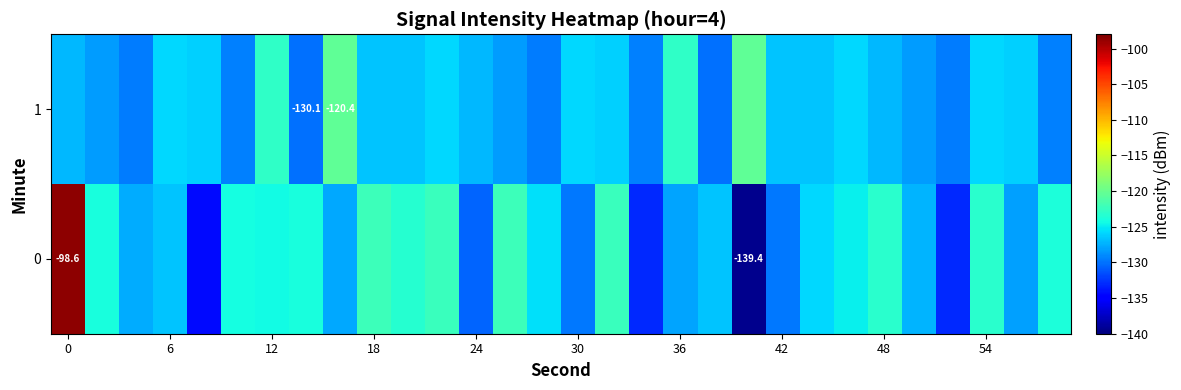

How many values in the 0 series exceed -125?

14